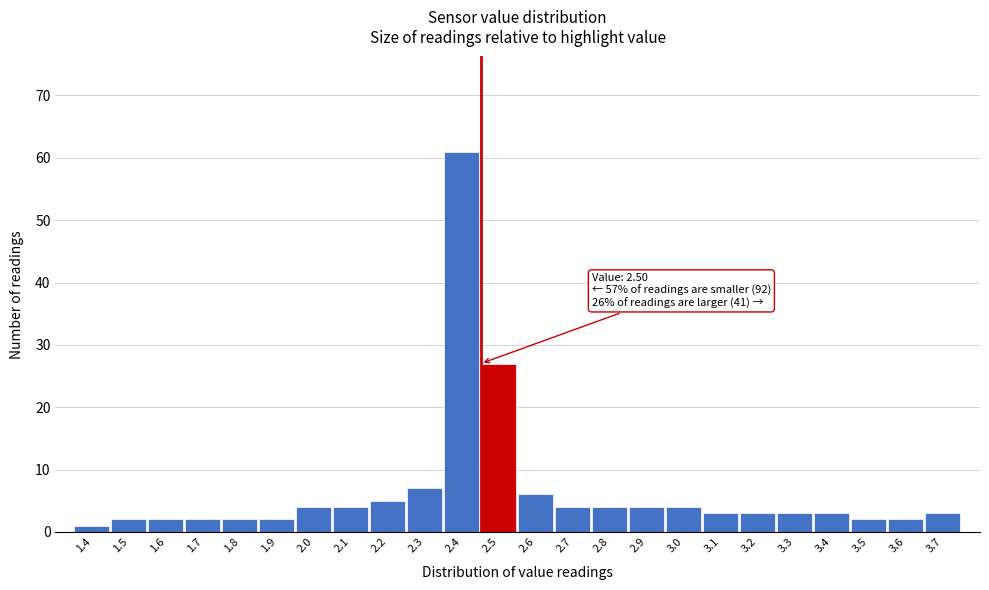

Reading right to left, what are all the values shown in this chart?

3	2	2	3	3	3	3	4	4	4	4	6	27	61	7	5	4	4	2	2	2	2	2	1